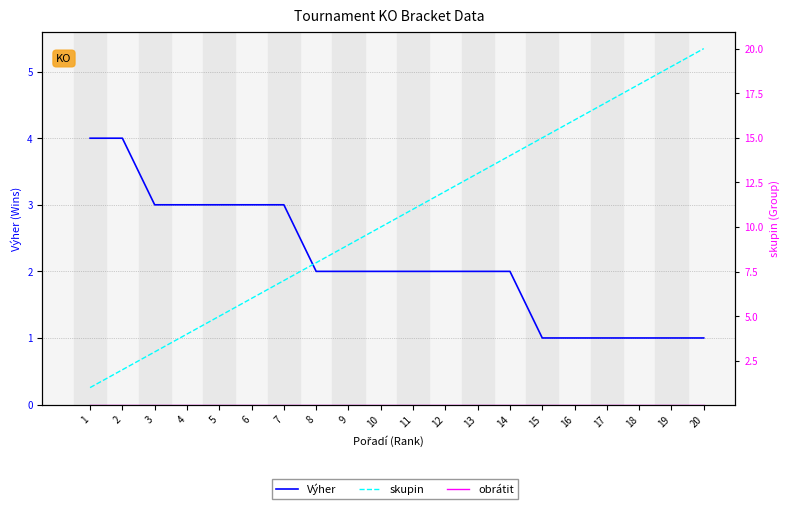

Which series has the widest spread of values?

skupin